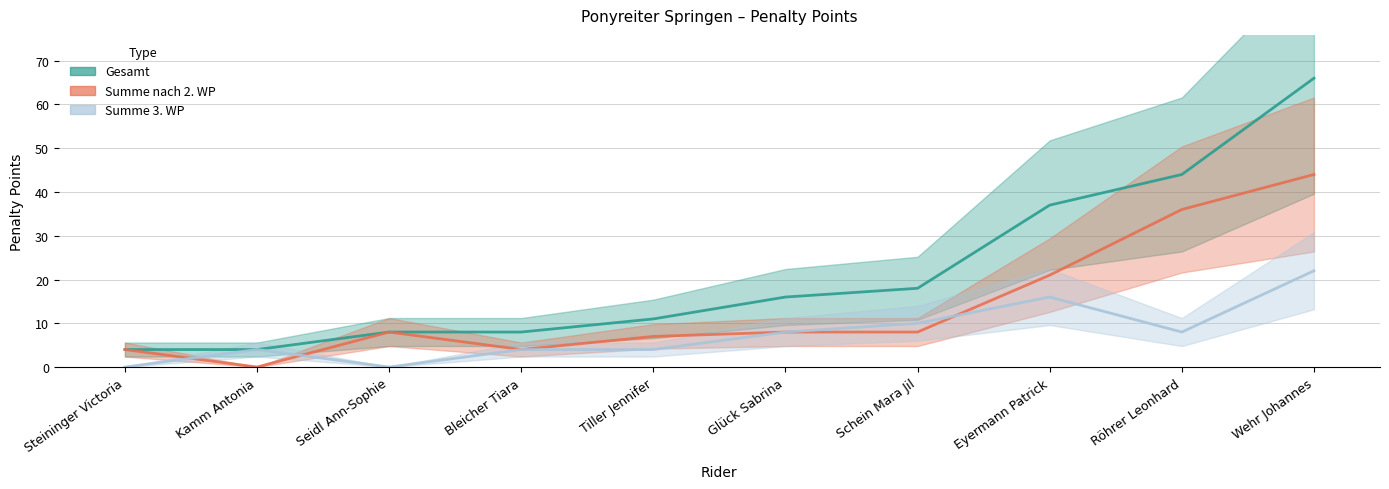

The Summe 3. WP series shows 4 at Kamm Antonia. True or false?

True